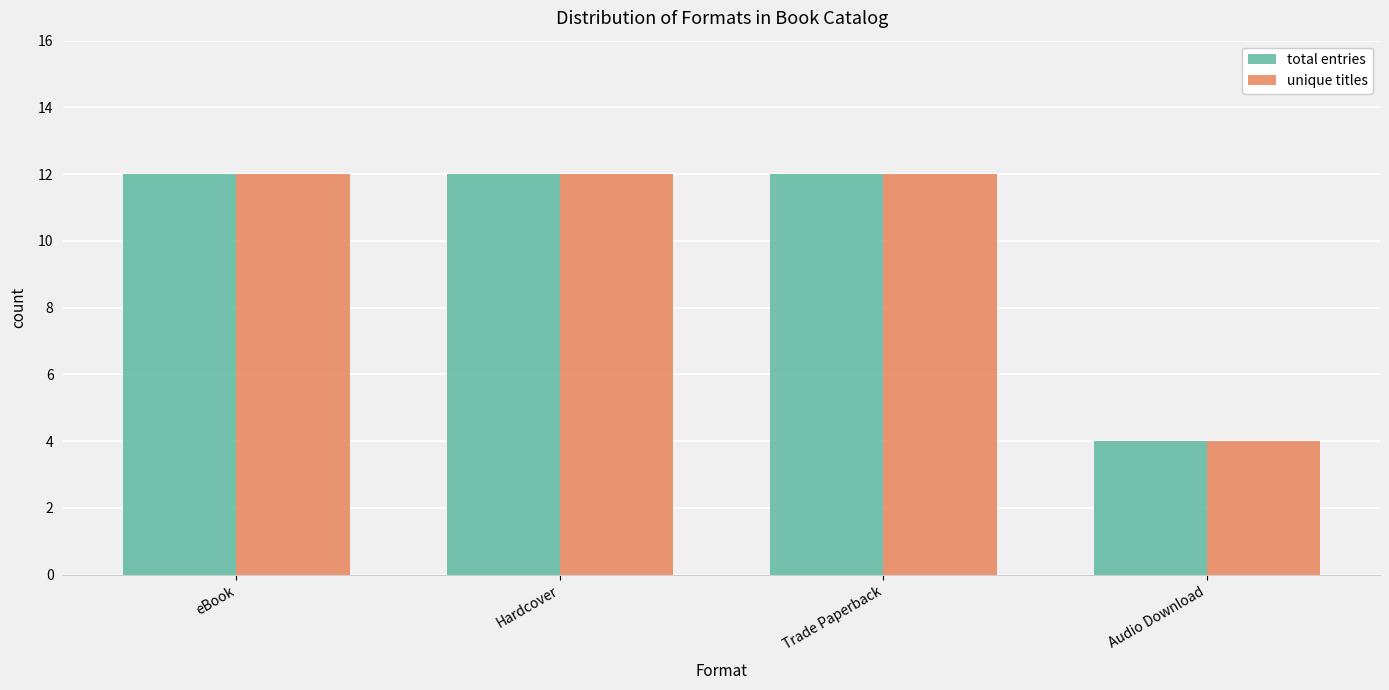

What is the average value of the total entries series?

10